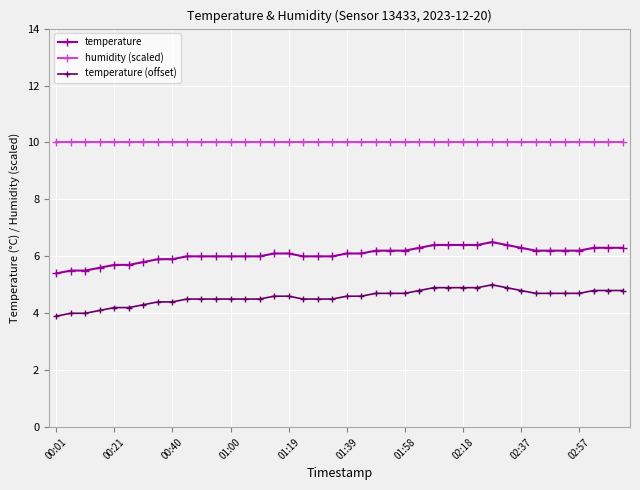

What is the value of the temperature (offset) point at the 6th from the left?

4.2